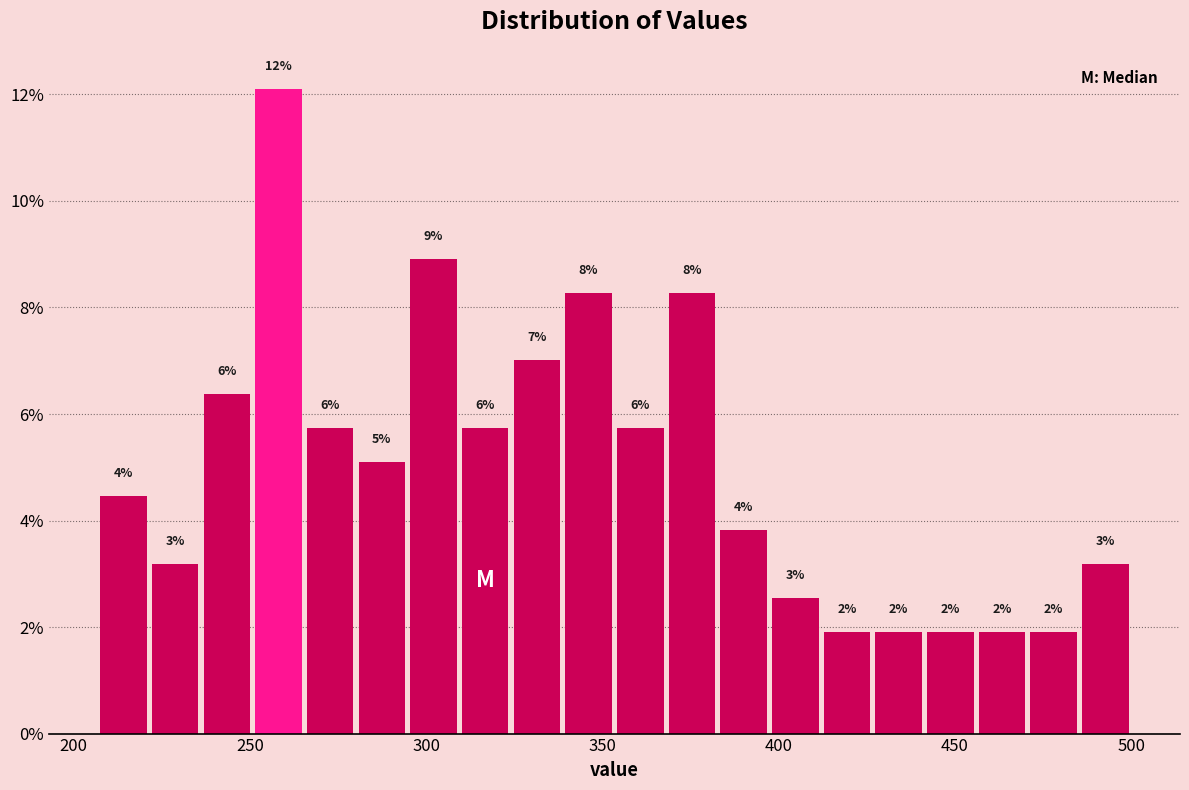

Around what value on the x-axis is the tallest bar? Give the approximate position of its centre, as read against the axis.

260